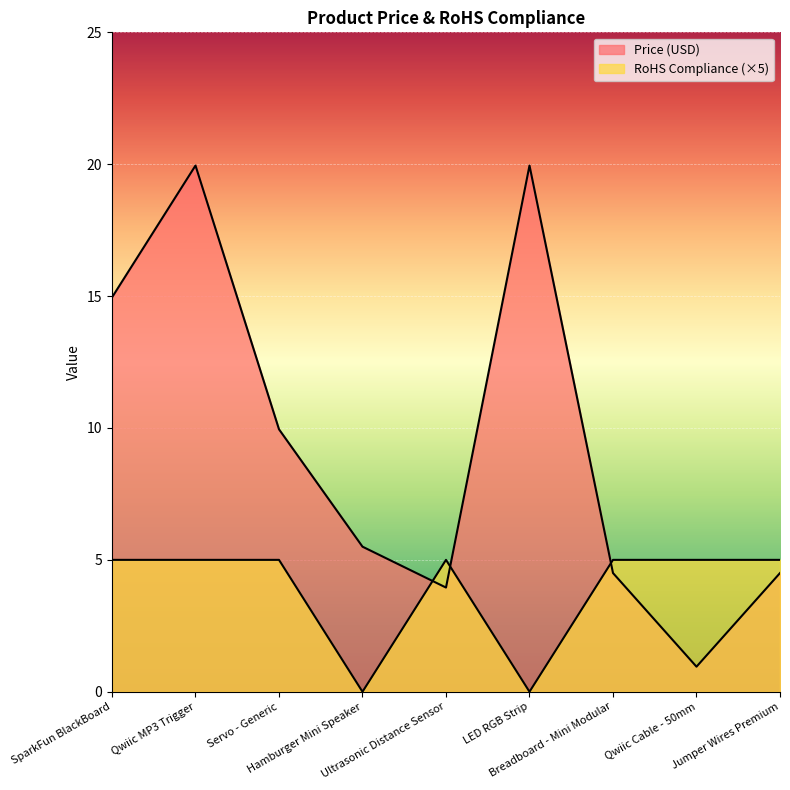

How many interior local peaks does the Price (USD) series have?

2